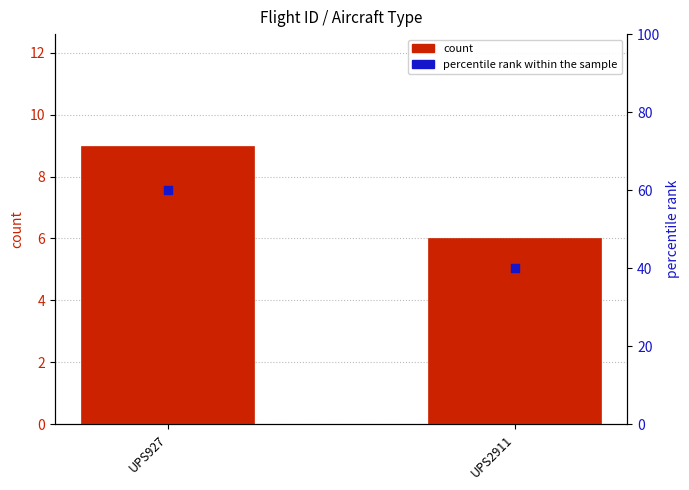

Which series reaches the minimum Y coordinate?

count